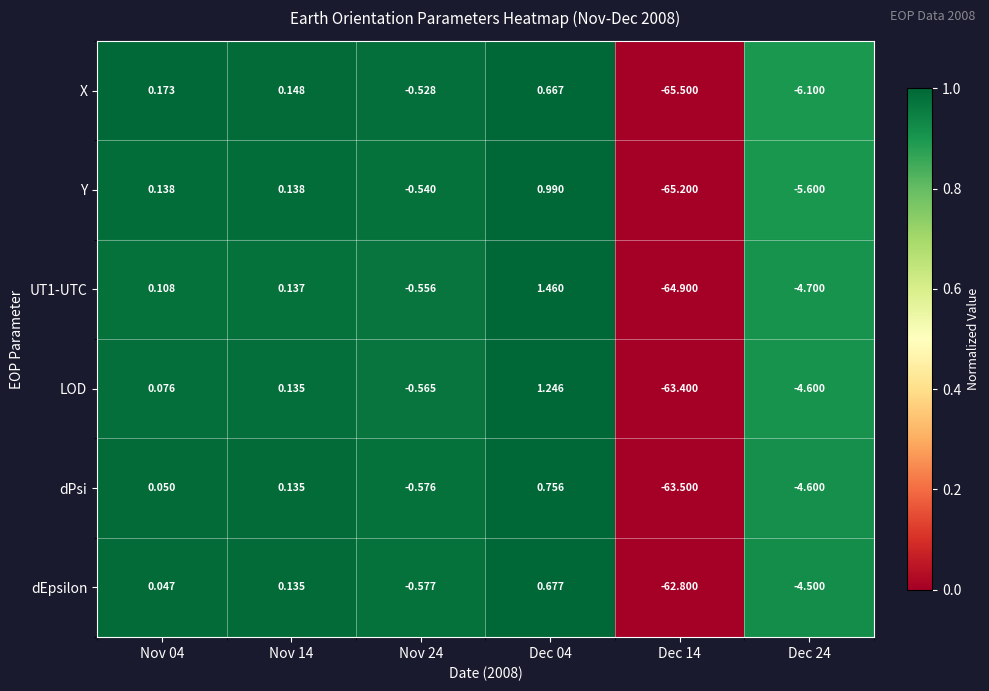

How many categories are shown in the chart?

6